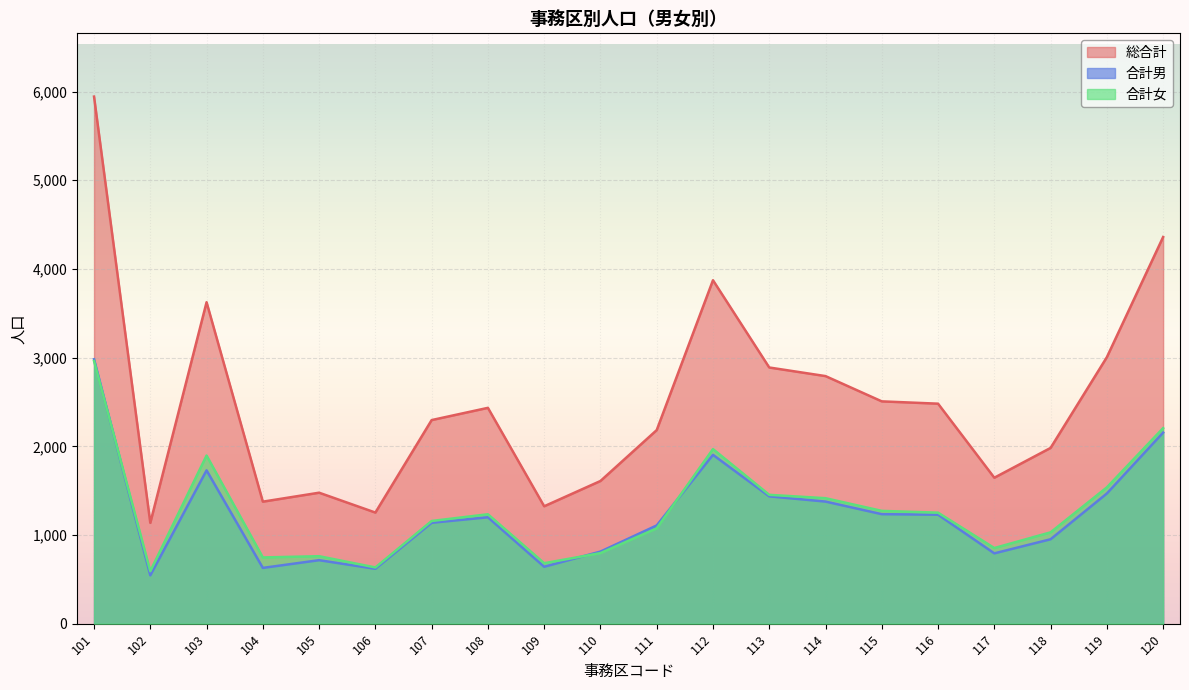

List the series in order of their peak value, highest first.

総合計, 合計男, 合計女